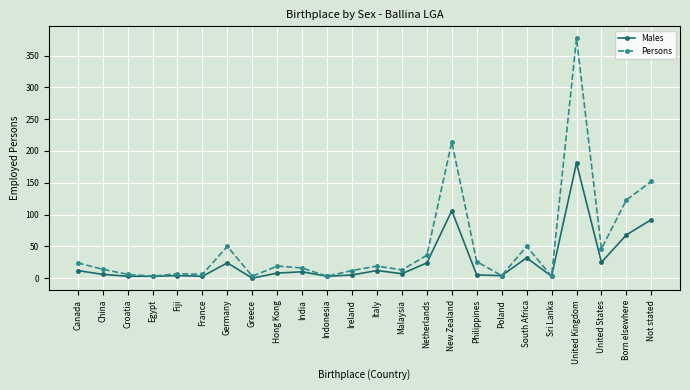

Does the chart display data point markers on the line(s)?

Yes